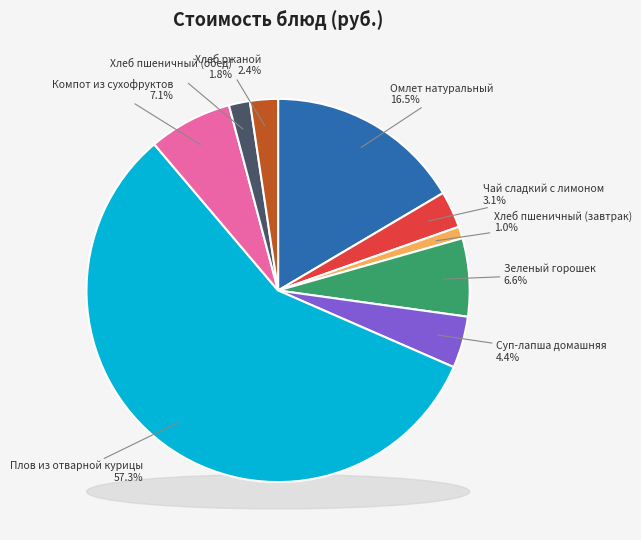

The Хлеб пшеничный (обед) slice represents 15% of the pie. True or false?

False